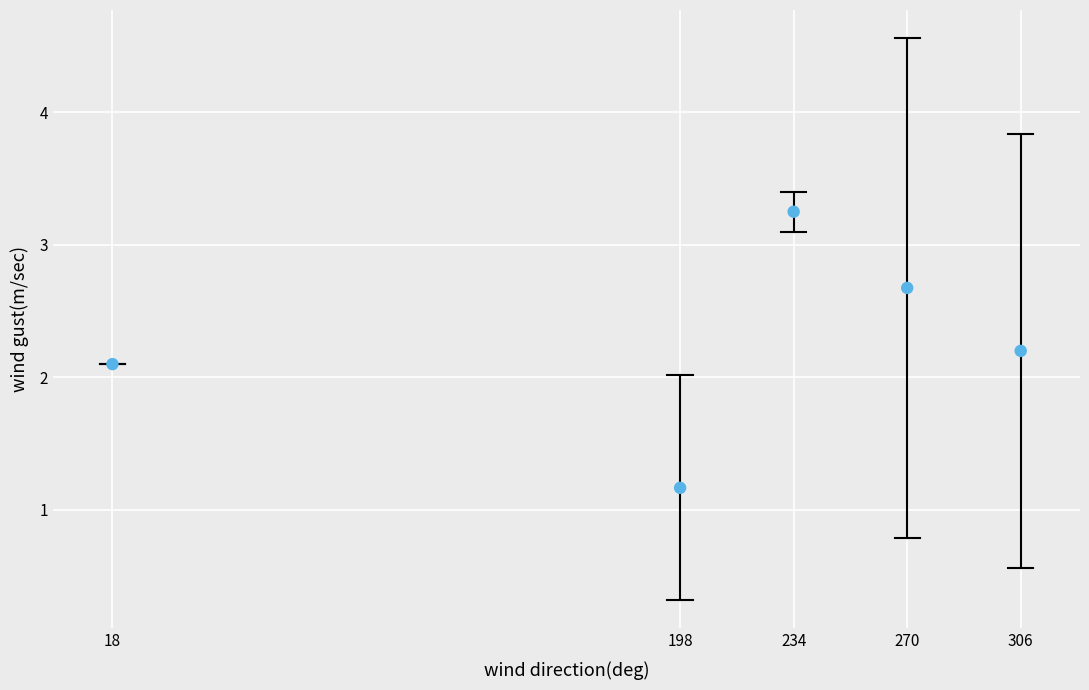

What is the average X value?

205.2